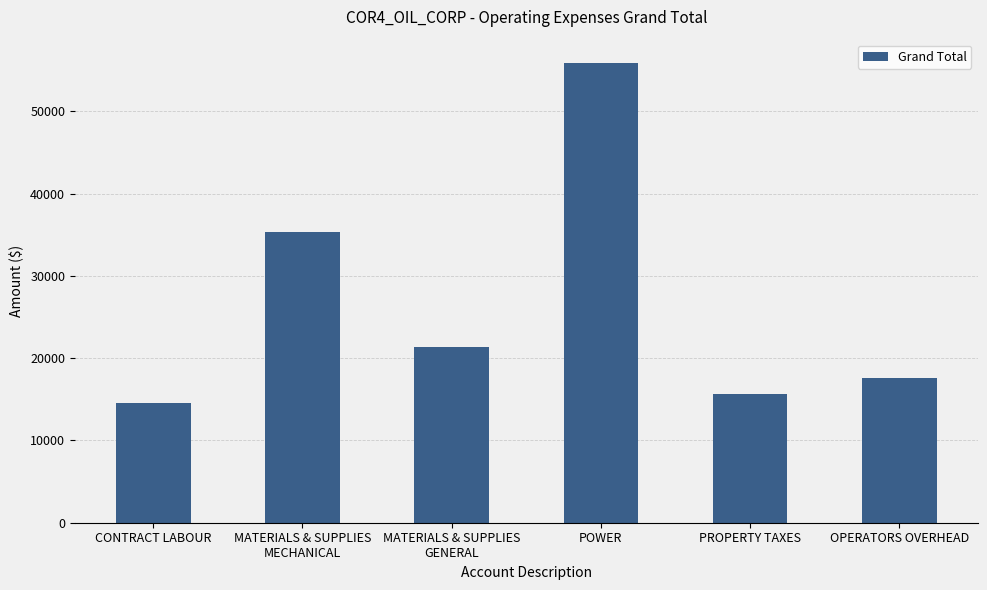

The value at CONTRACT LABOUR is 14615.0. True or false?

True